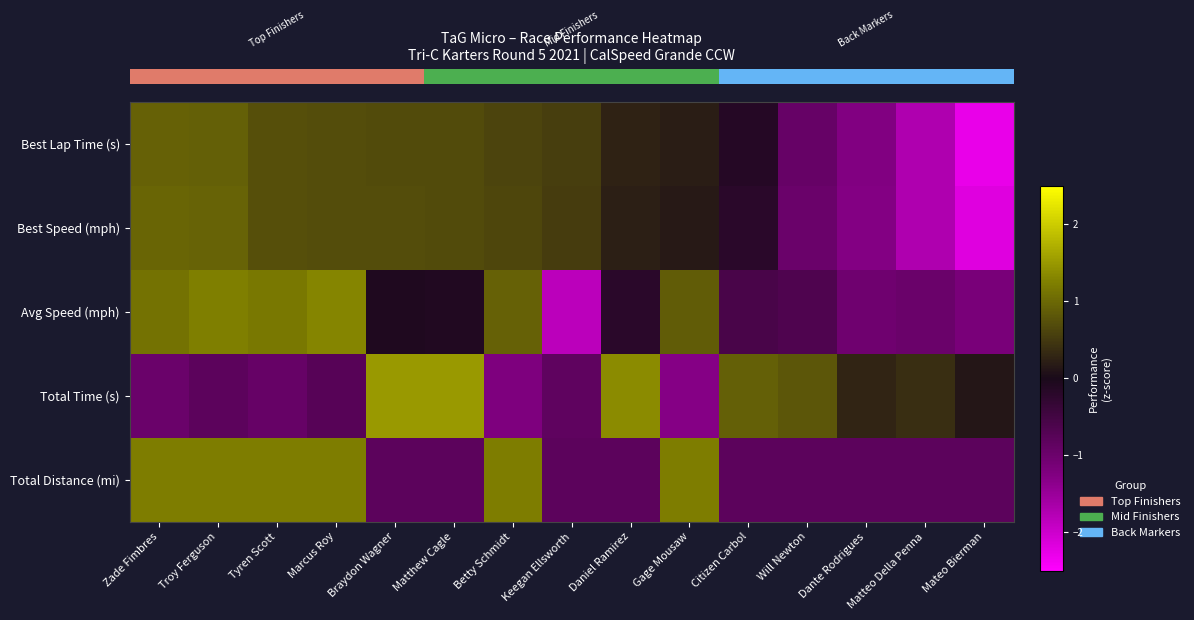

What is the difference between the highest and lowest values at Betty Schmidt?

2.4